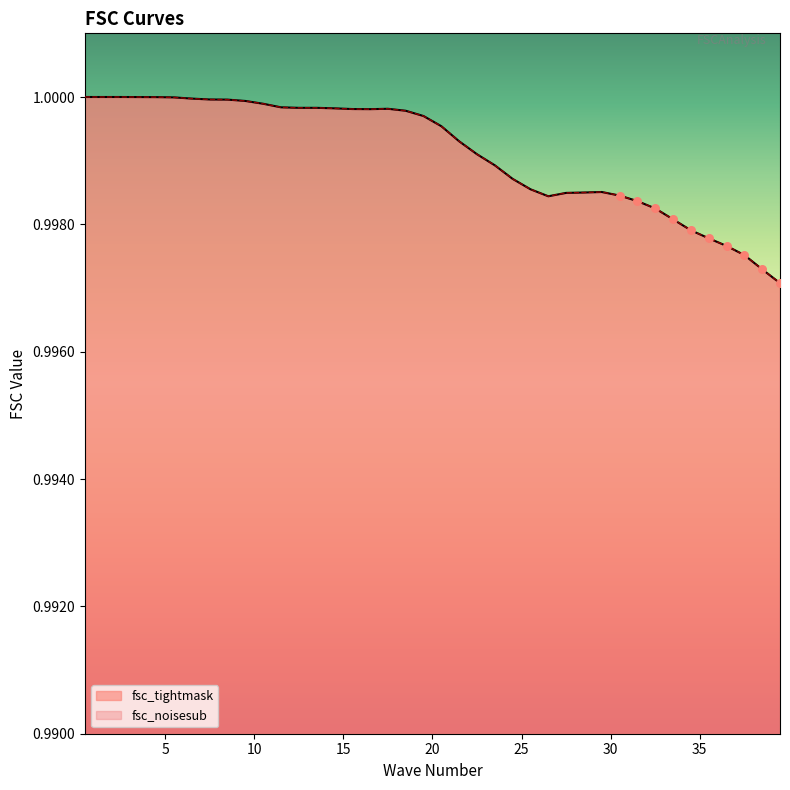

What are all the series names shown in the legend?

fsc_tightmask, fsc_noisesub